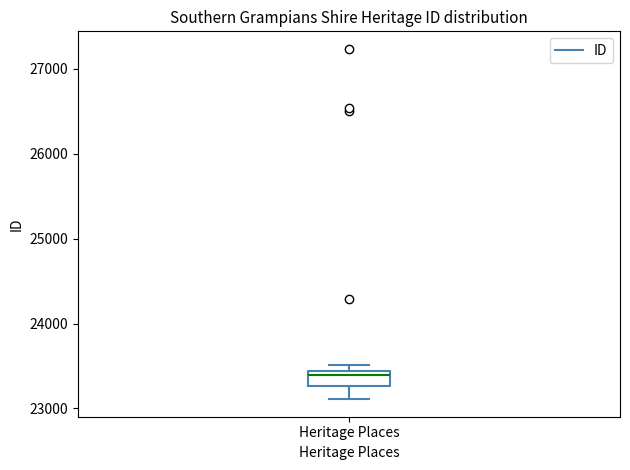

Transcribe this box plot: give where the median line is, the range the box spans, and where the two whiskers end, as read against the y-axis. The values are not printed on the chart, so give them approximately, as read against the axis.

median 23400 (just below the box's upper edge), box 23300 to 23400, whiskers 23100 to 23500